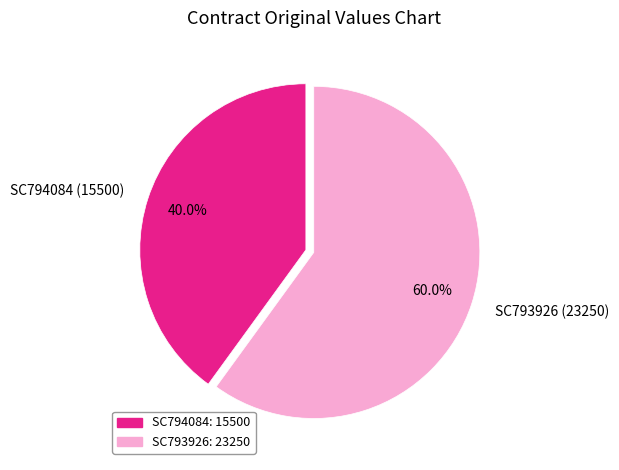

How many segments does this pie chart have?

2